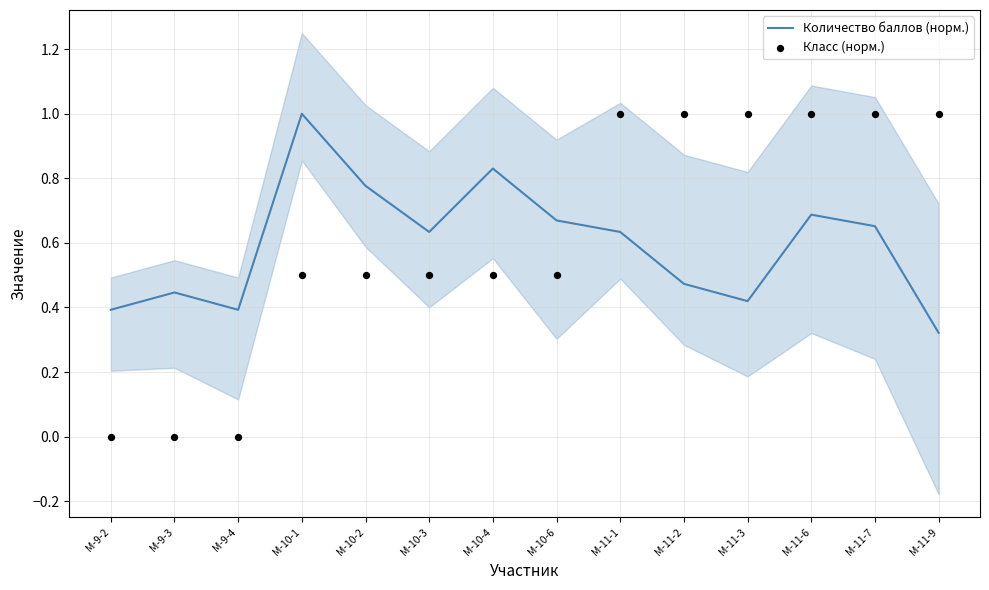

Is the value of Количество баллов (норм.) at М-10-2 greater than the value of Класс (норм.) at М-11-9?

No